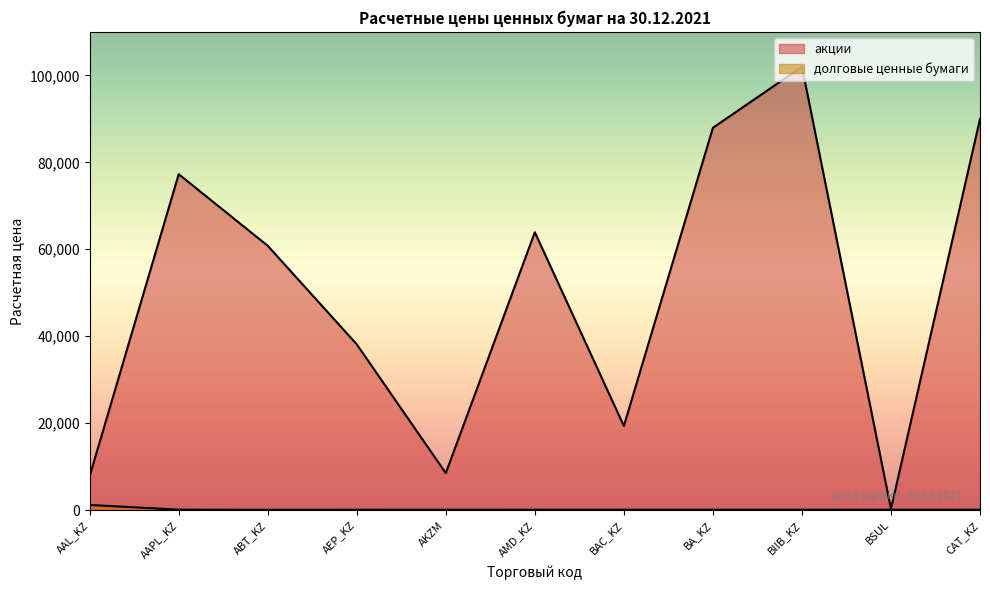

What is the average value of the долговые ценные бумаги series?

199.7